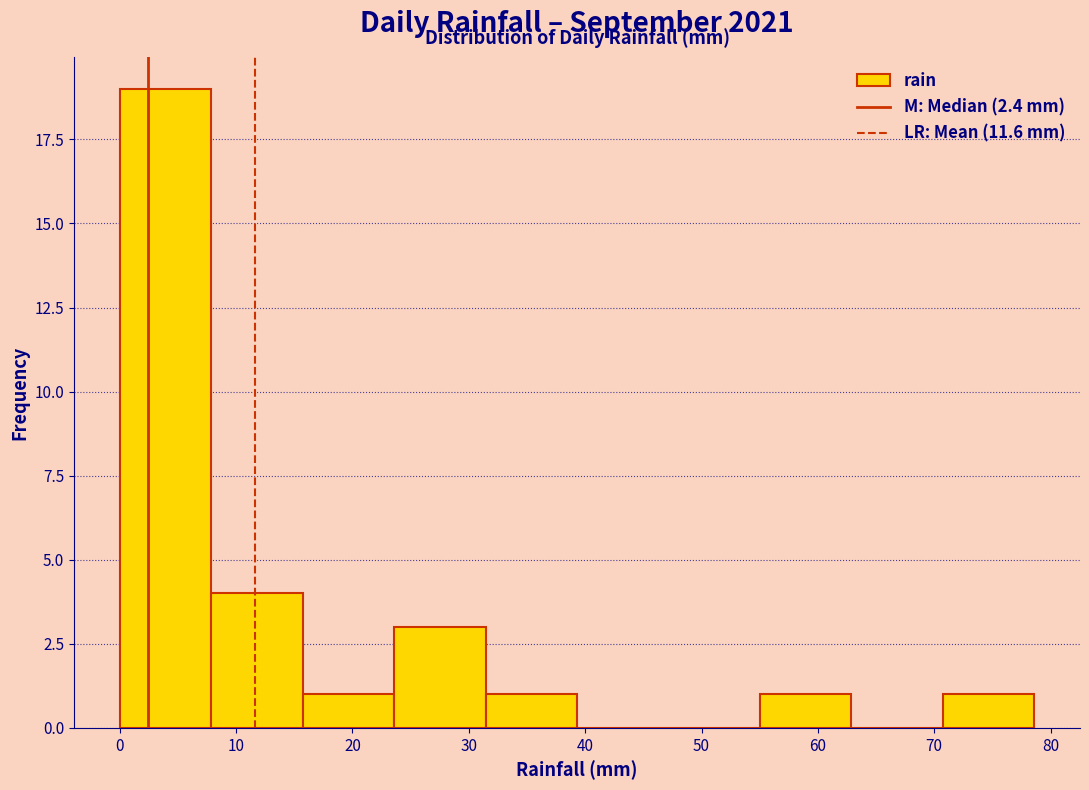

How tall is the bar that spans 8 to 16 on the x-axis? Neither the bar edges nor the heights are printed on the chart, so give them approximately, as read against the axes.

4